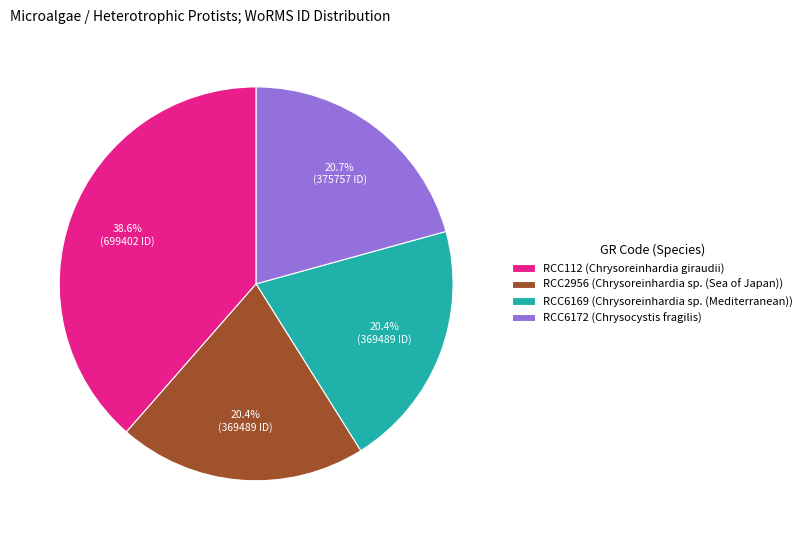

Does any single category account for the majority?

No